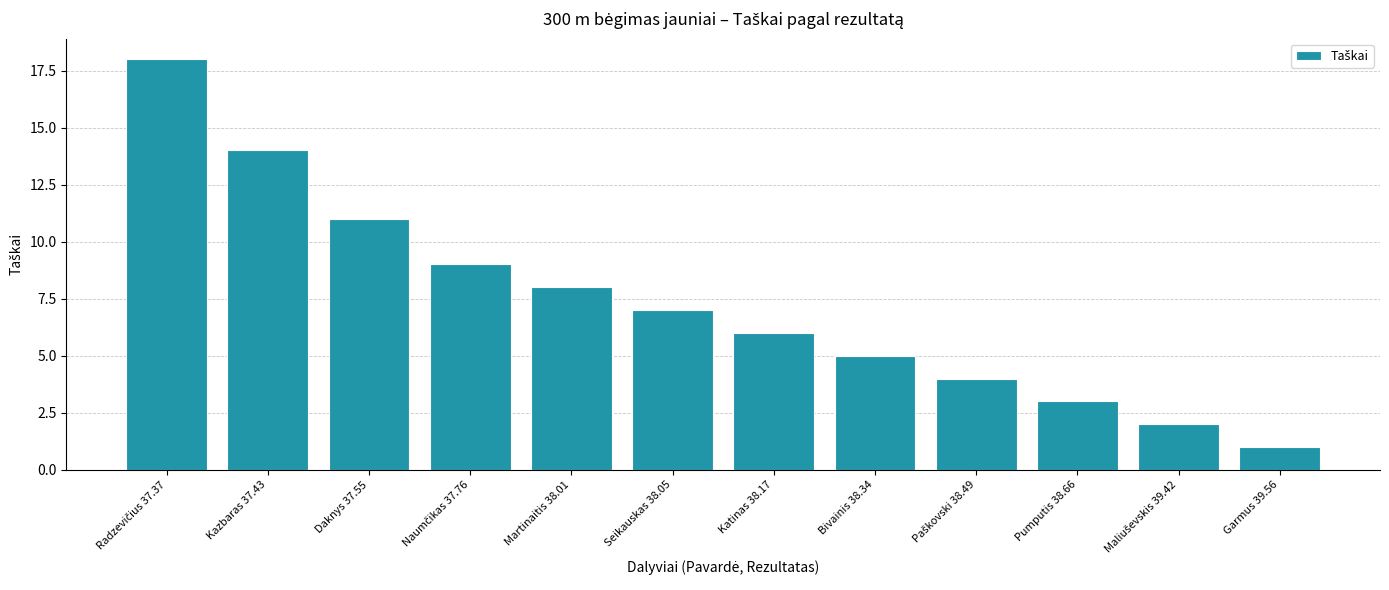

What is the minimum value shown in the chart?

1